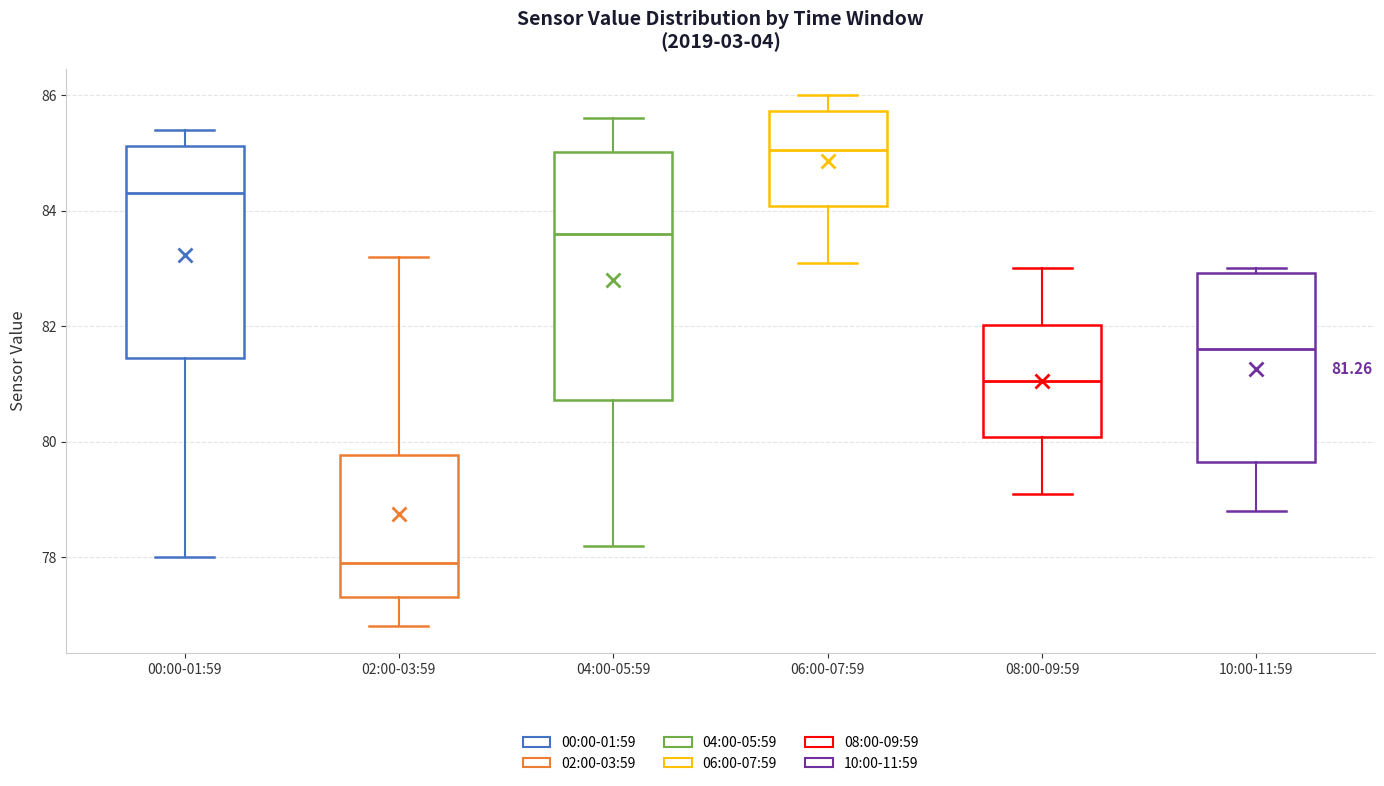

Which box's median line is the highest?

06:00-07:59